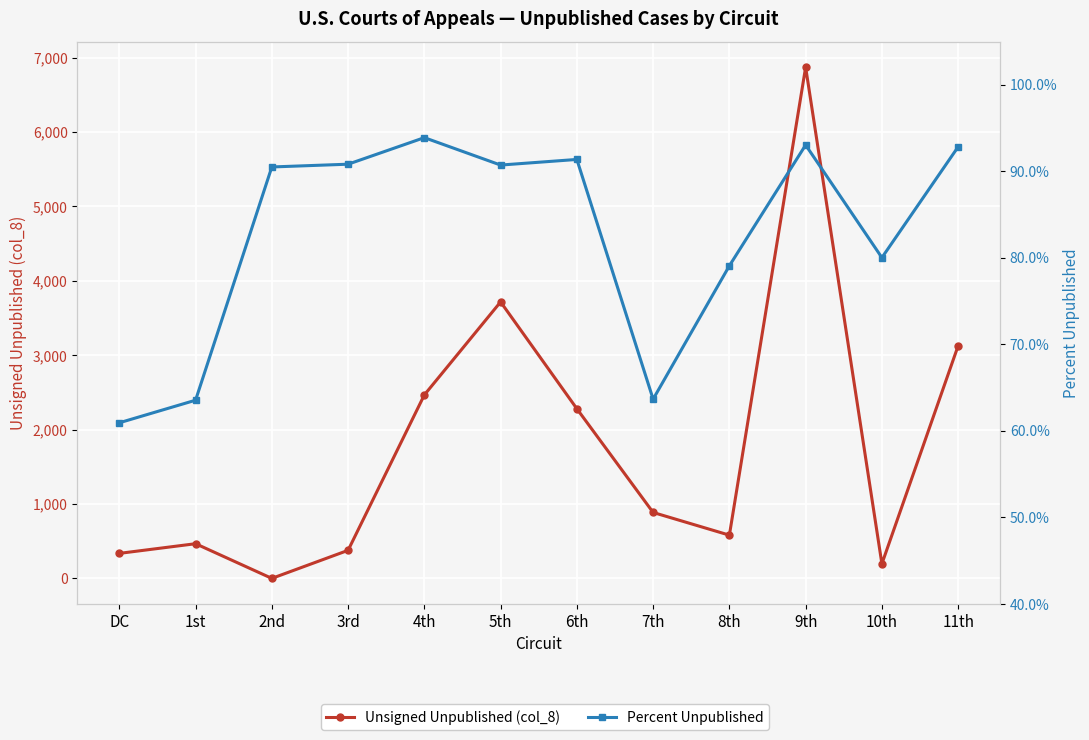

What is the difference between the second highest and minimum values in the Percent Unpublished series?

32.1